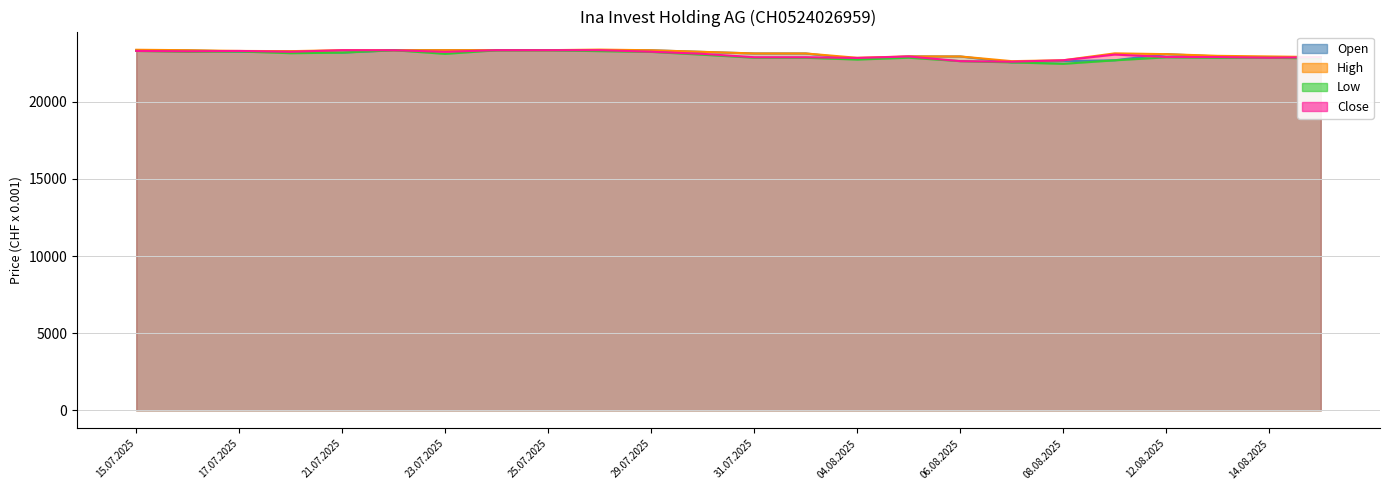

What is the label of the 6th point from the left?

29.07.2025